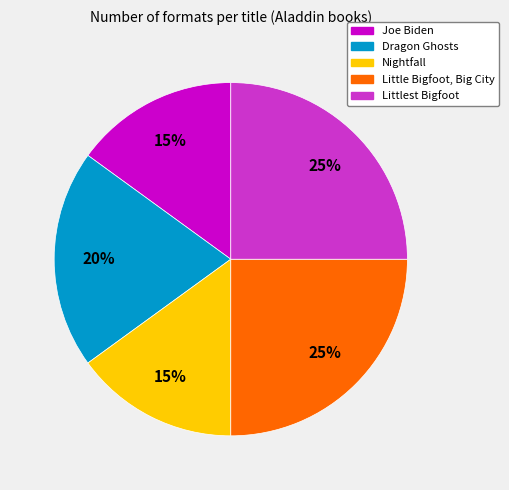

Count the number of slices in the pie.

5